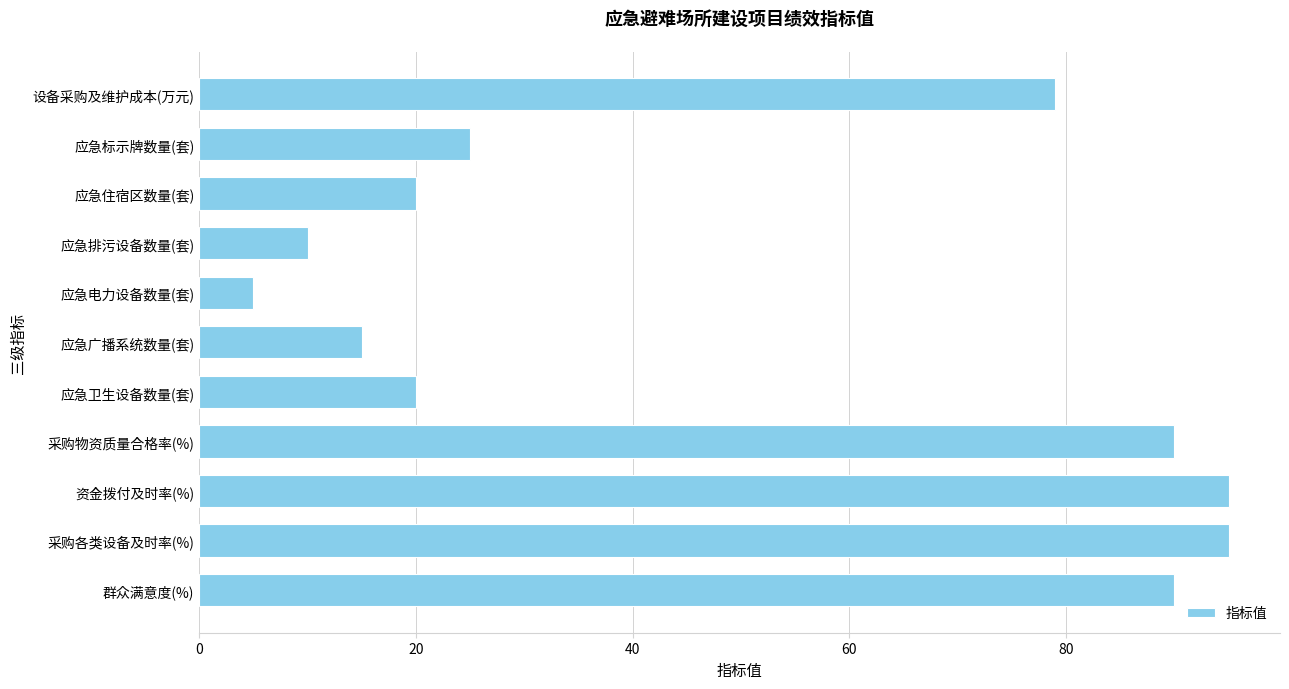

What position from the bottom is 应急电力设备数量(套)?

7